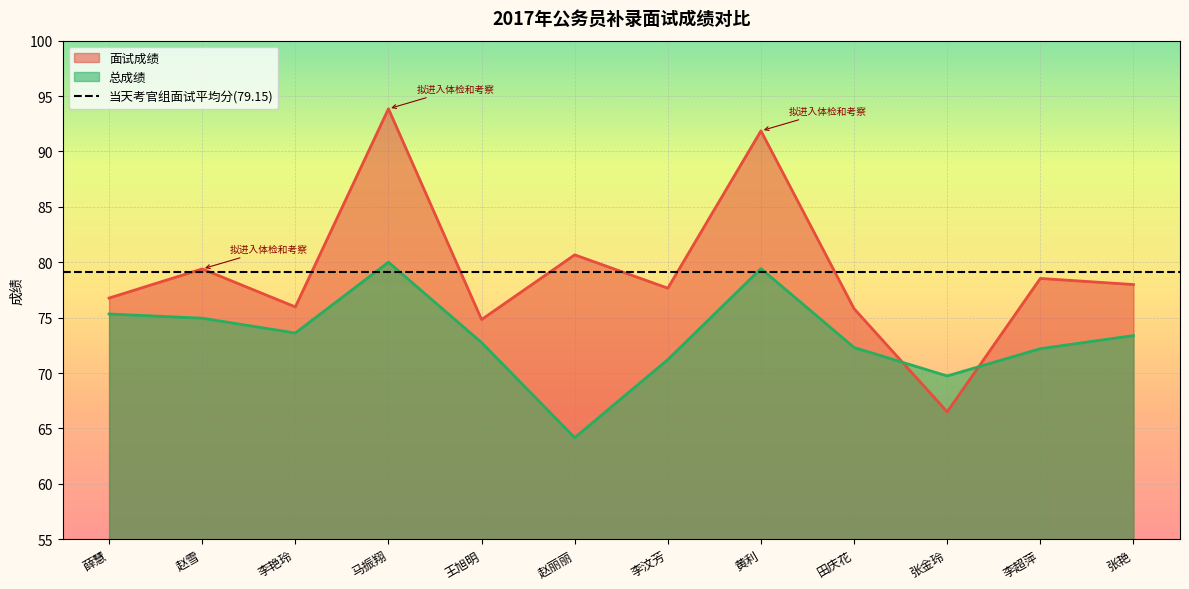

Reading right to left, list all the values displayed in this chart.

面试成绩: 78.0	78.5	66.5	75.8	91.9	77.7	80.7	74.8	93.8	76.0	79.4	76.8
总成绩: 73.4	72.2	69.7	72.3	79.4	71.2	64.2	72.8	80.0	73.6	75.0	75.3